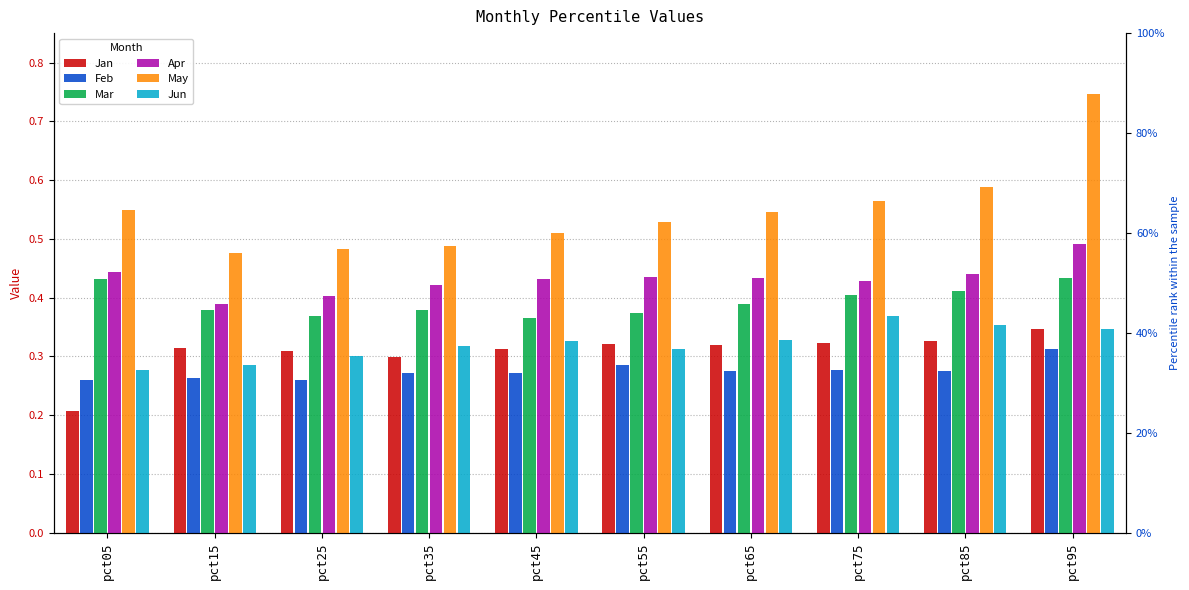

At how many categories does at least one series exceed 0?

10